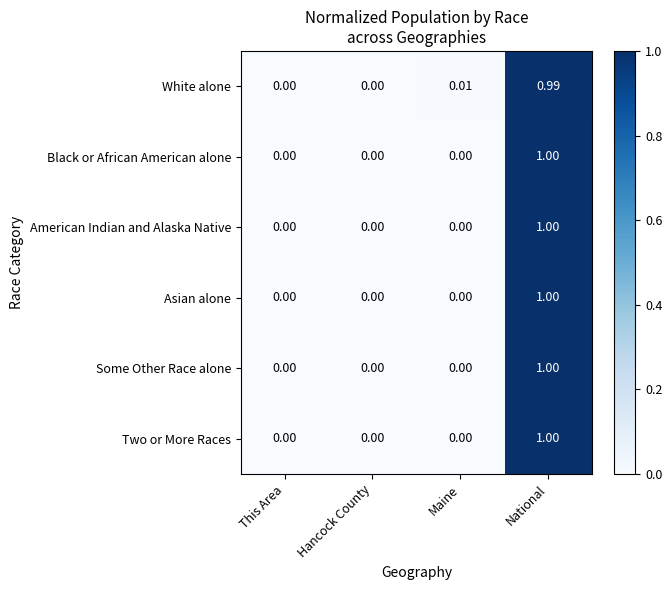

At which category is the sum across all series the highest?

National